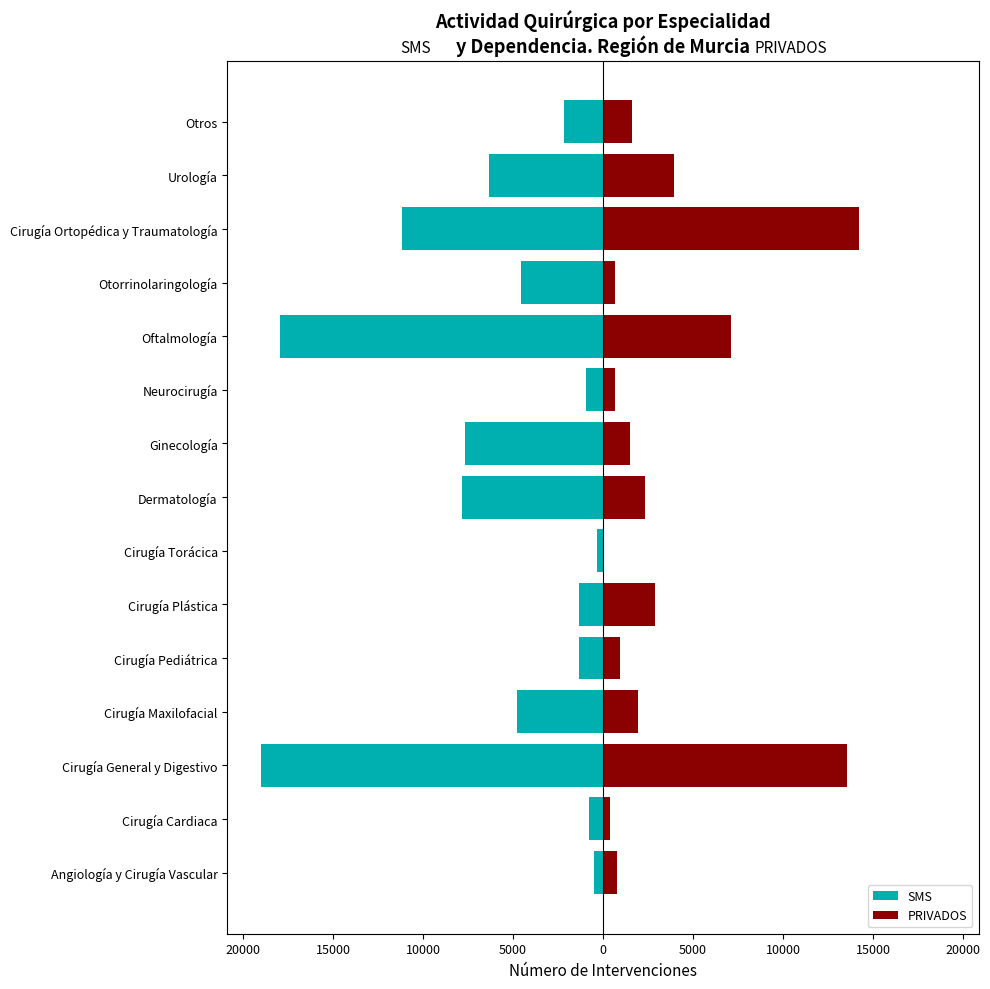

How many series are shown in this chart?

2